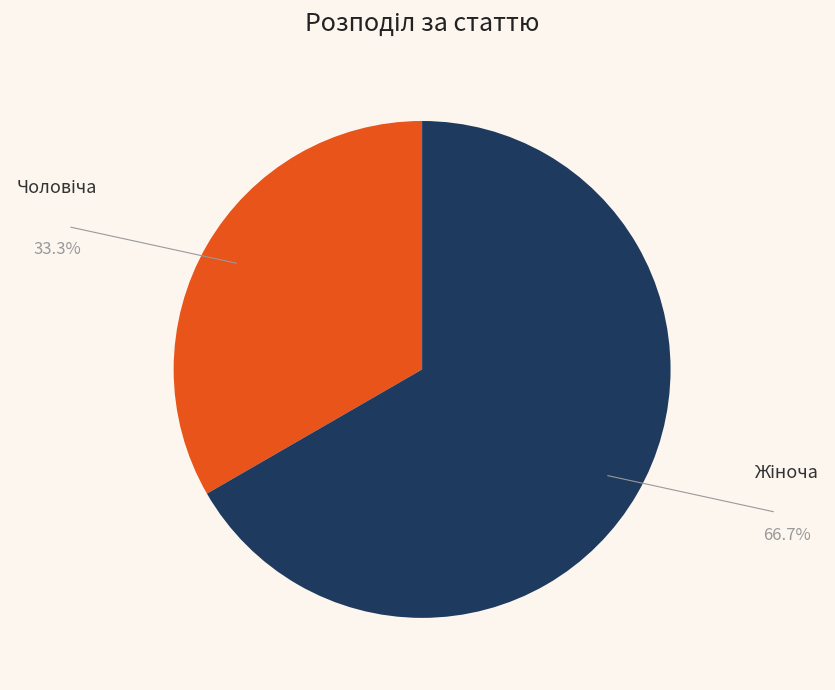

Is there a majority slice in this chart?

Yes